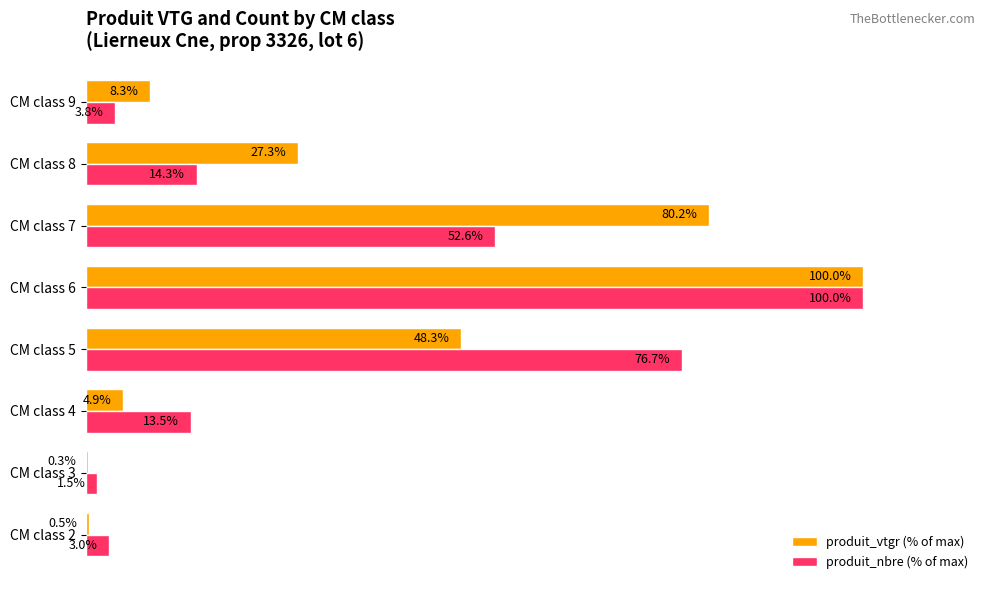

At which label is produit_nbre (% of max) closest to 50?

CM class 7